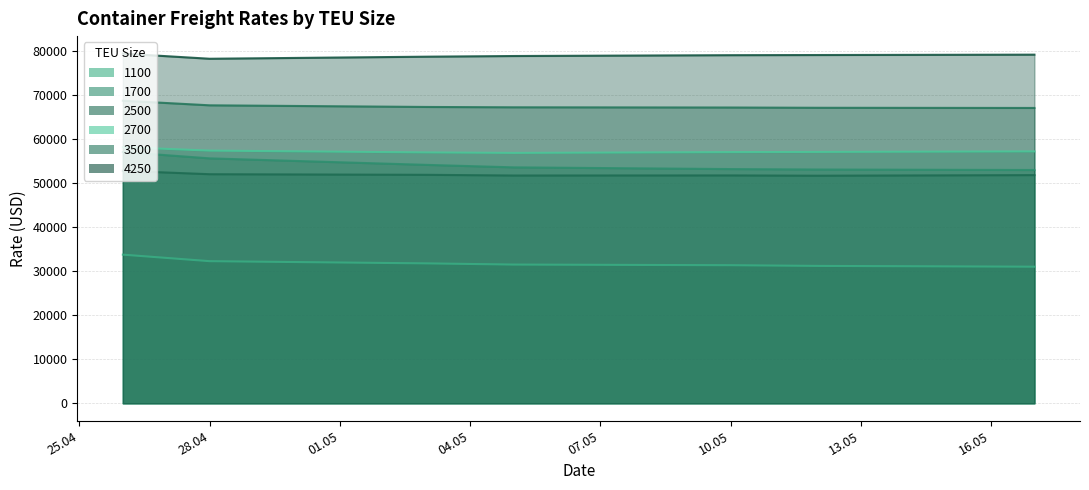

Which has a higher value, 10.05.2022 or 26.04.2022?

26.04.2022